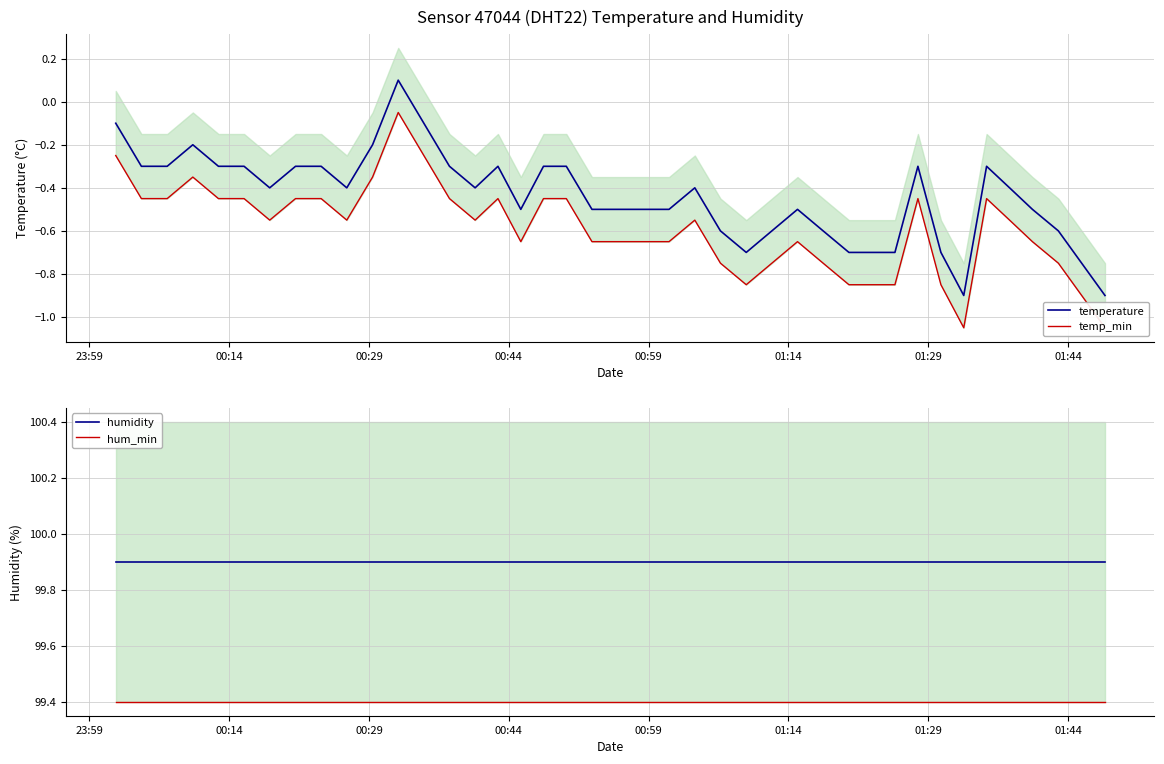

True or false: humidity and hum_min intersect in this chart.

False